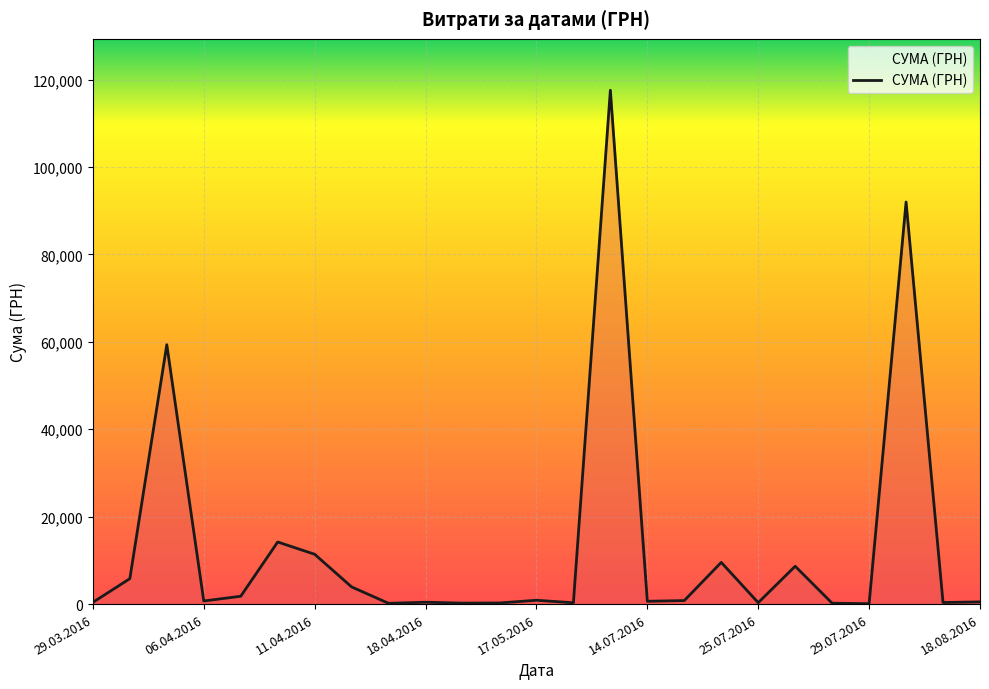

What is the difference between the maximum and minimum values?

117471.0